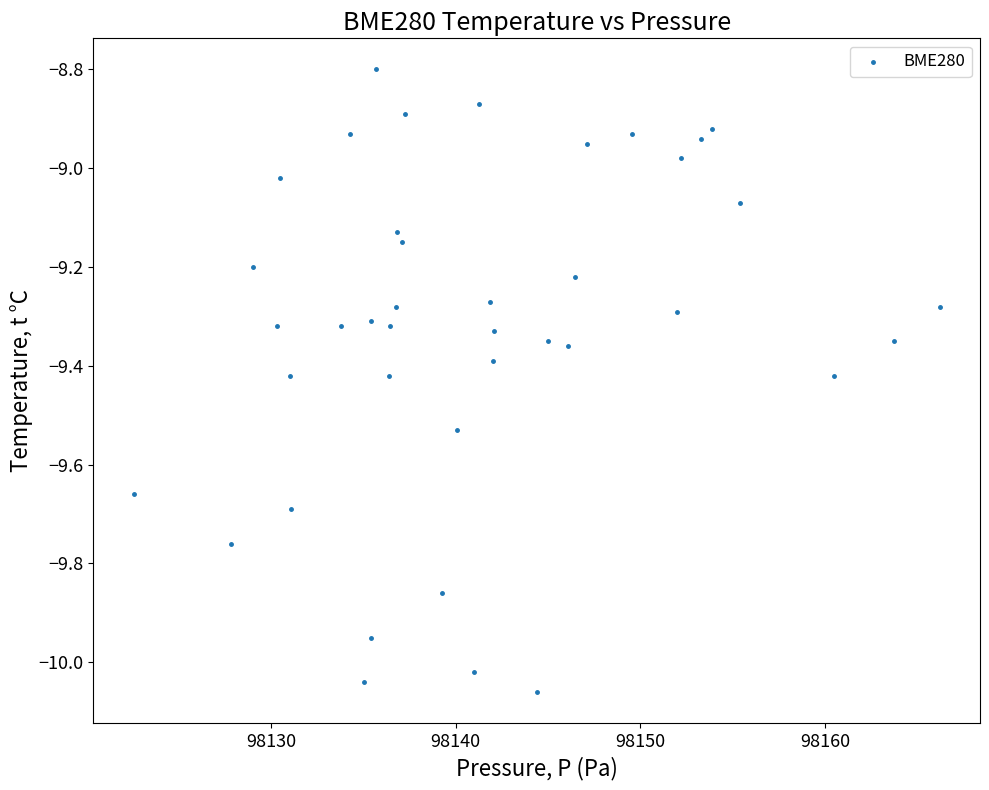

What is the range of Y values (max minus min)?

1.3